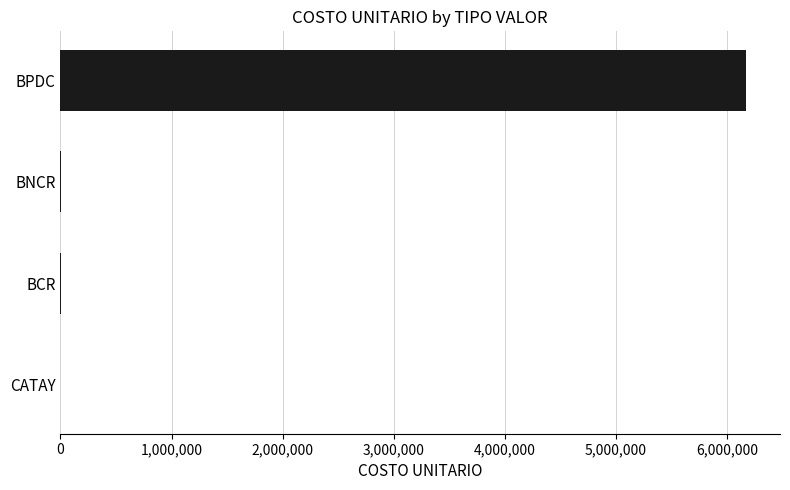

Which has a higher value, BPDC or CATAY?

BPDC